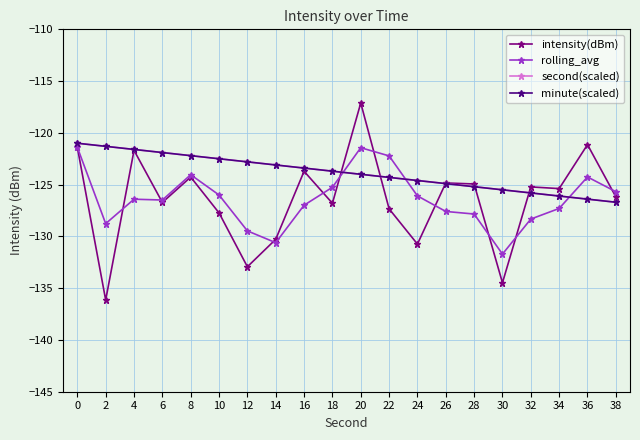

At 12, list the series in order from largest to smallest.

second(scaled), minute(scaled), rolling_avg, intensity(dBm)